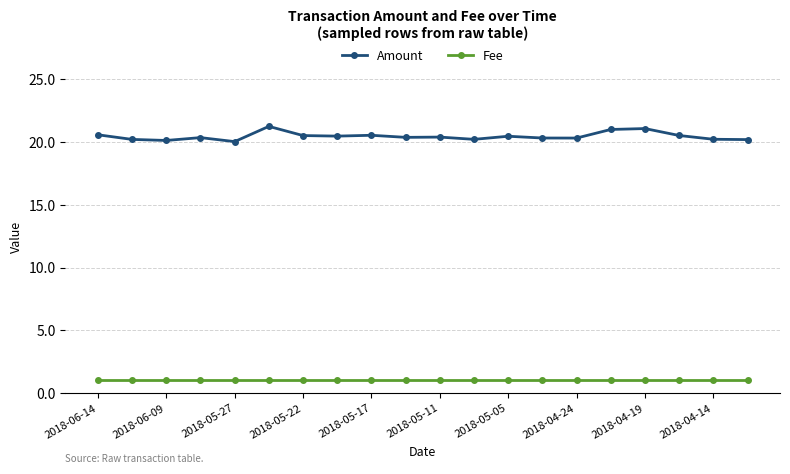

What is the value of the Amount point at the 16th from the left?

21.0